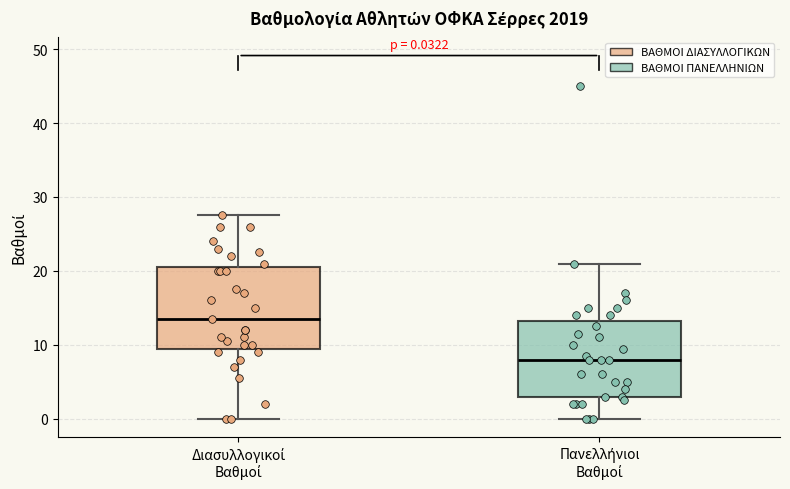

Which box's median line is the highest?

Διασυλλογικοί Βαθμοί